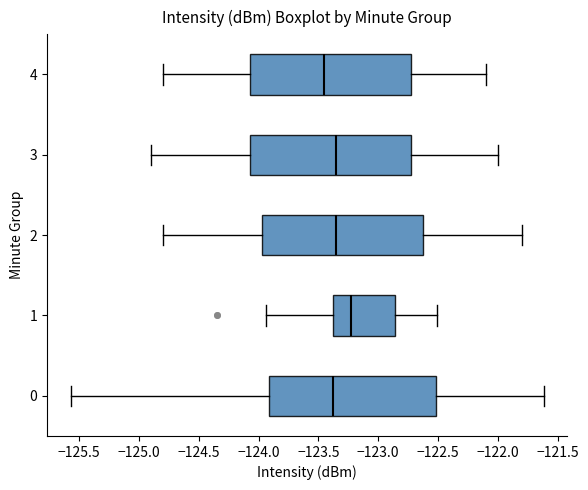

Which box's median line is the furthest to the left?

4